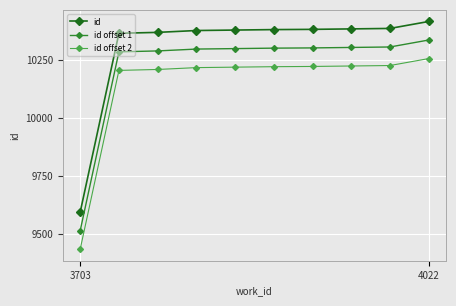

What is the difference between the second highest and second lowest values in the id offset 2 series?

21